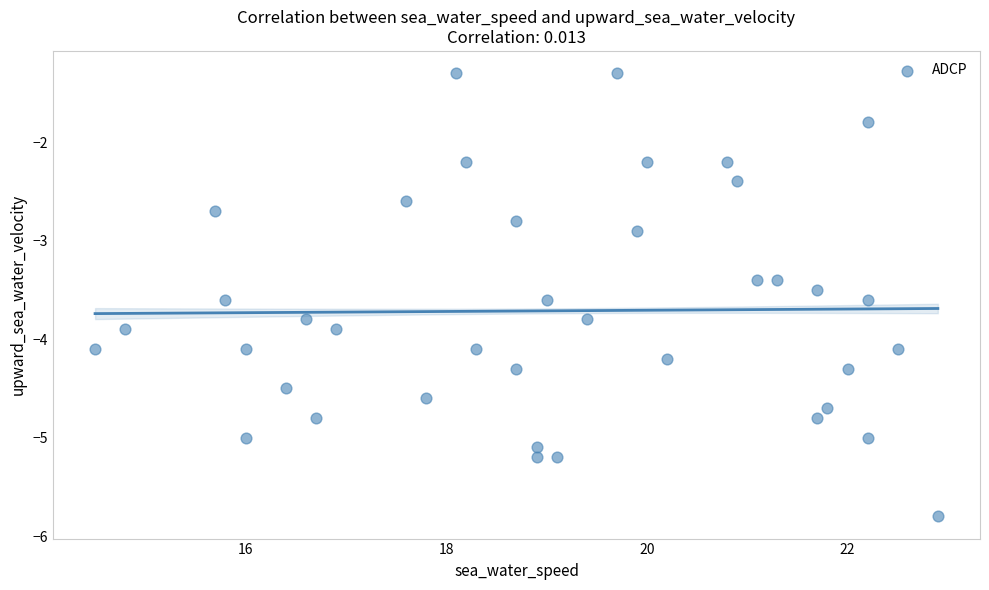

What Y value in the scatter plot is closest to -3?

-2.9